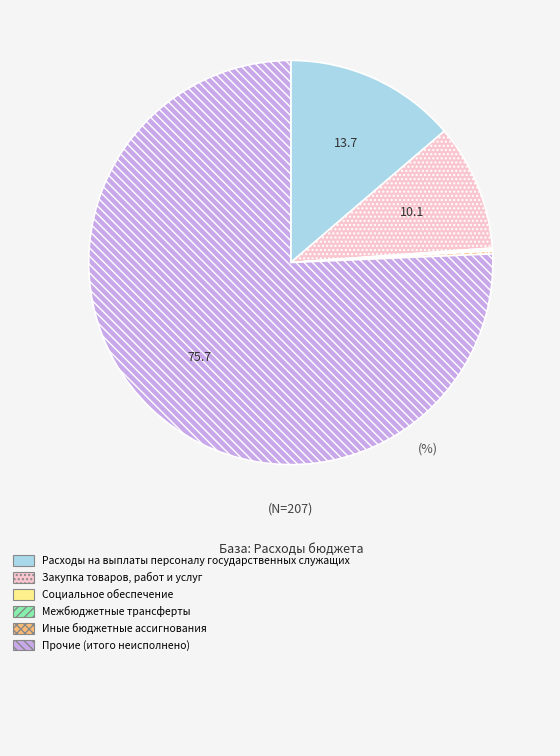

Is there any slice that represents more than half of the pie?

Yes